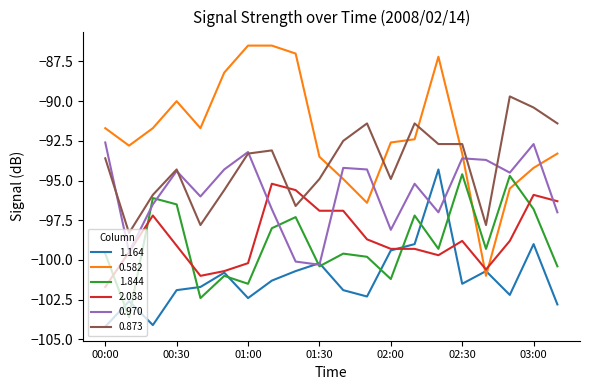

Which series has the largest total across all categories?

0.582